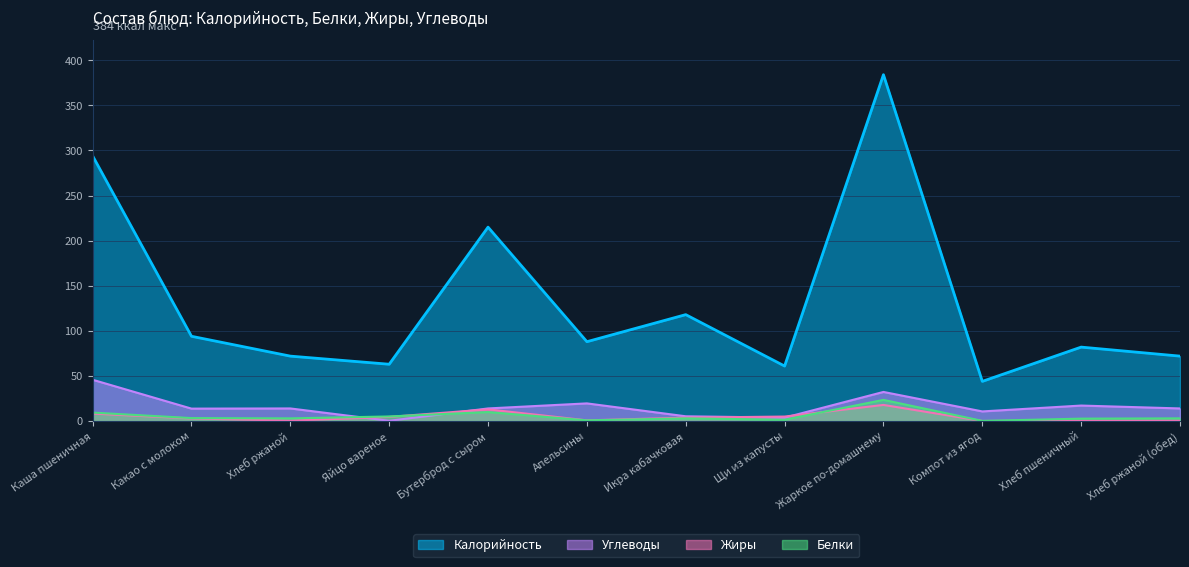

Which series has the largest range (max minus min)?

Калорийность